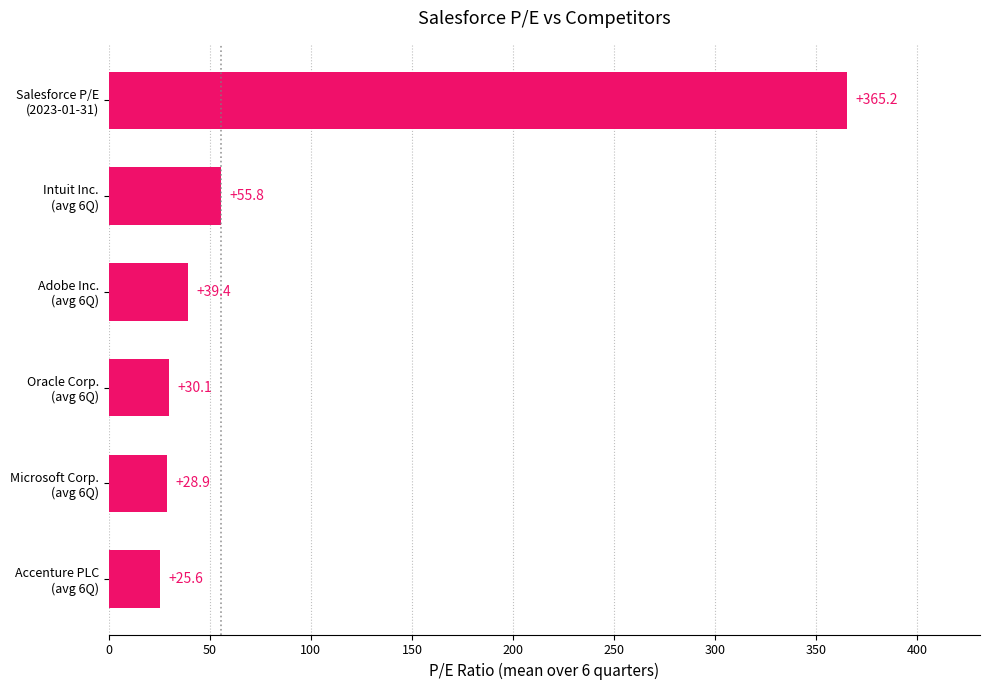

What is the average value?

90.8